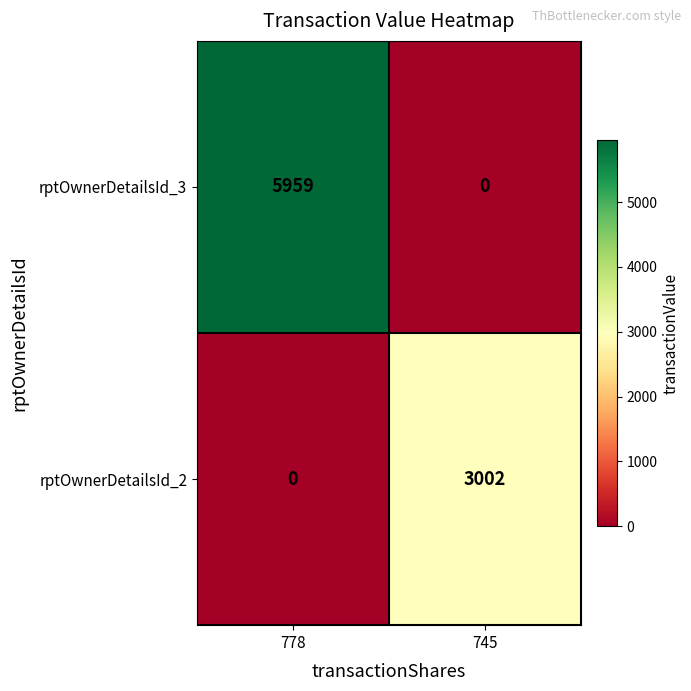

What is the average value of the rptOwnerDetailsId_3 series?

2980